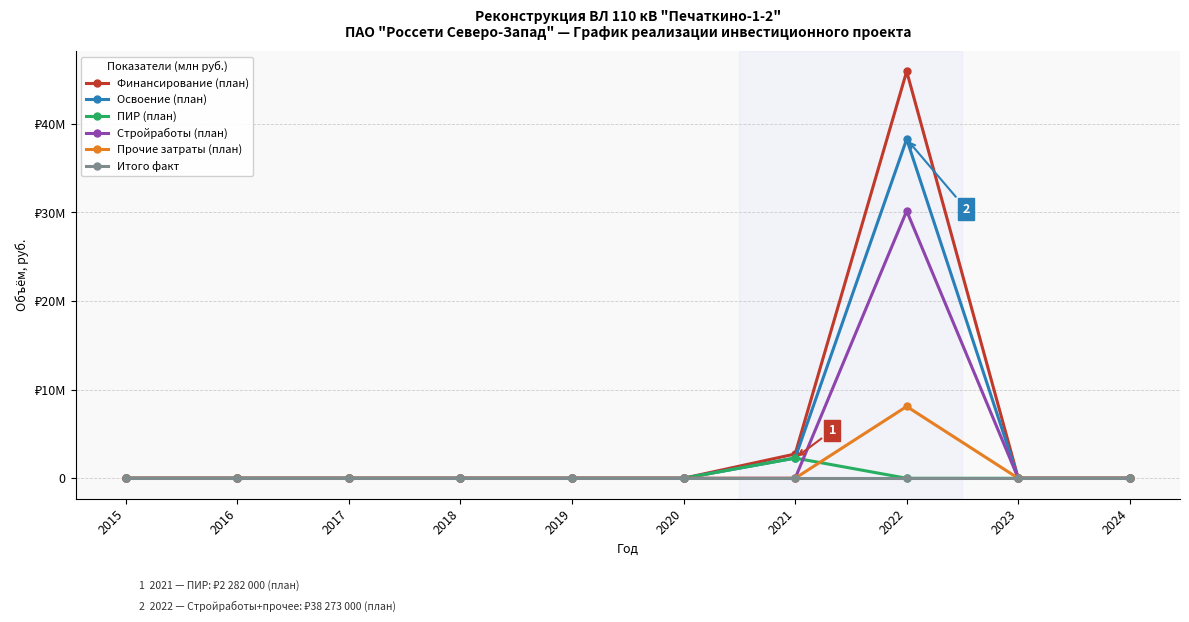

Where is Итого факт nearest to the value 0?

2015